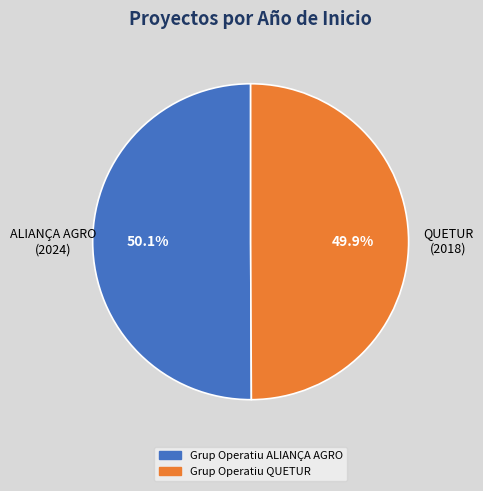

Is the sum of Grup Operatiu ALIANÇA AGRO and Grup Operatiu QUETUR greater than half?

Yes